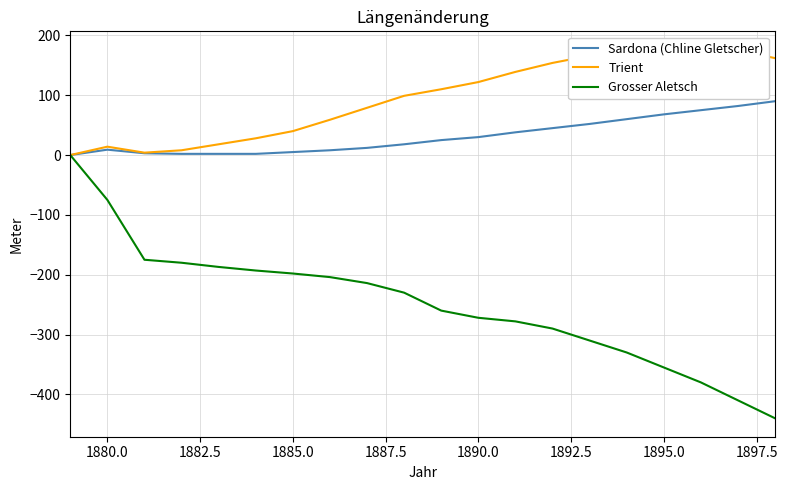

Count the number of data series in this chart.

3